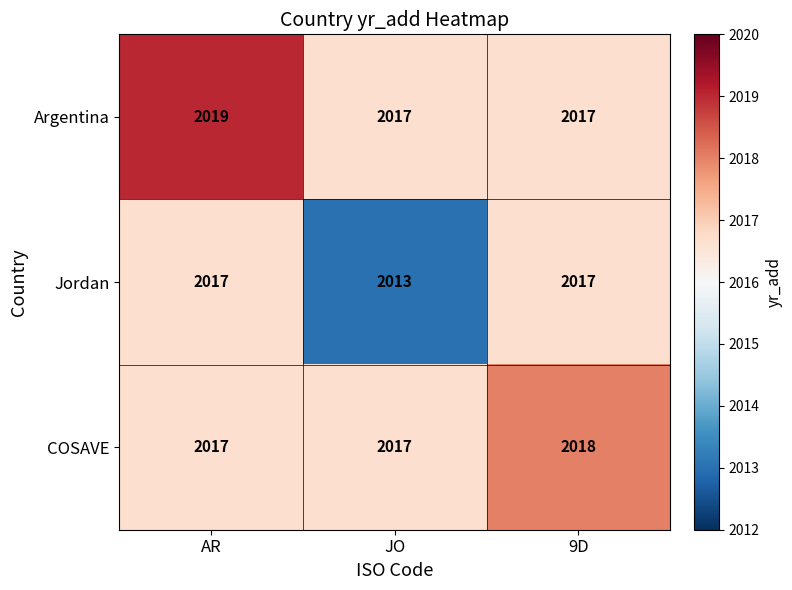

True or false: Jordan has a value of 2013 at JO.

True